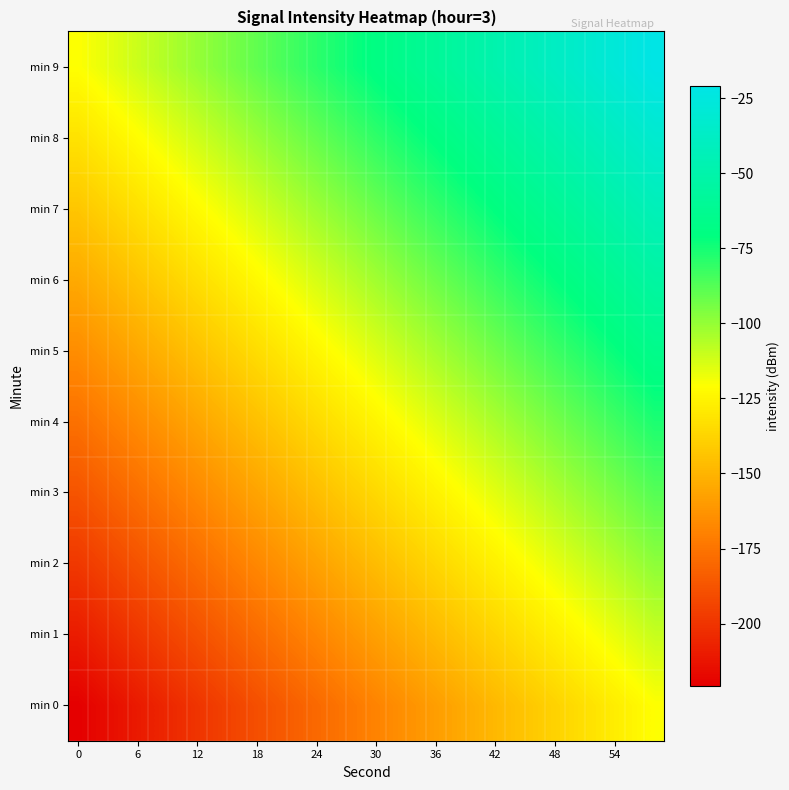

Which series has the largest total across all categories?

min 9